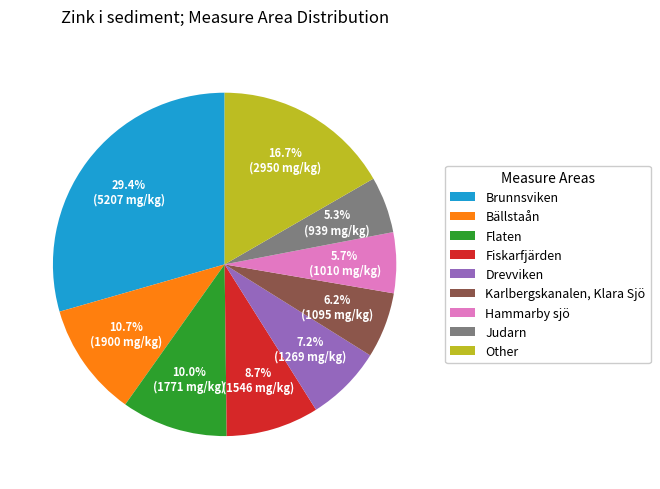

Combined, what portion of the pie is Drevviken and Fiskarfjärden?

15.9%